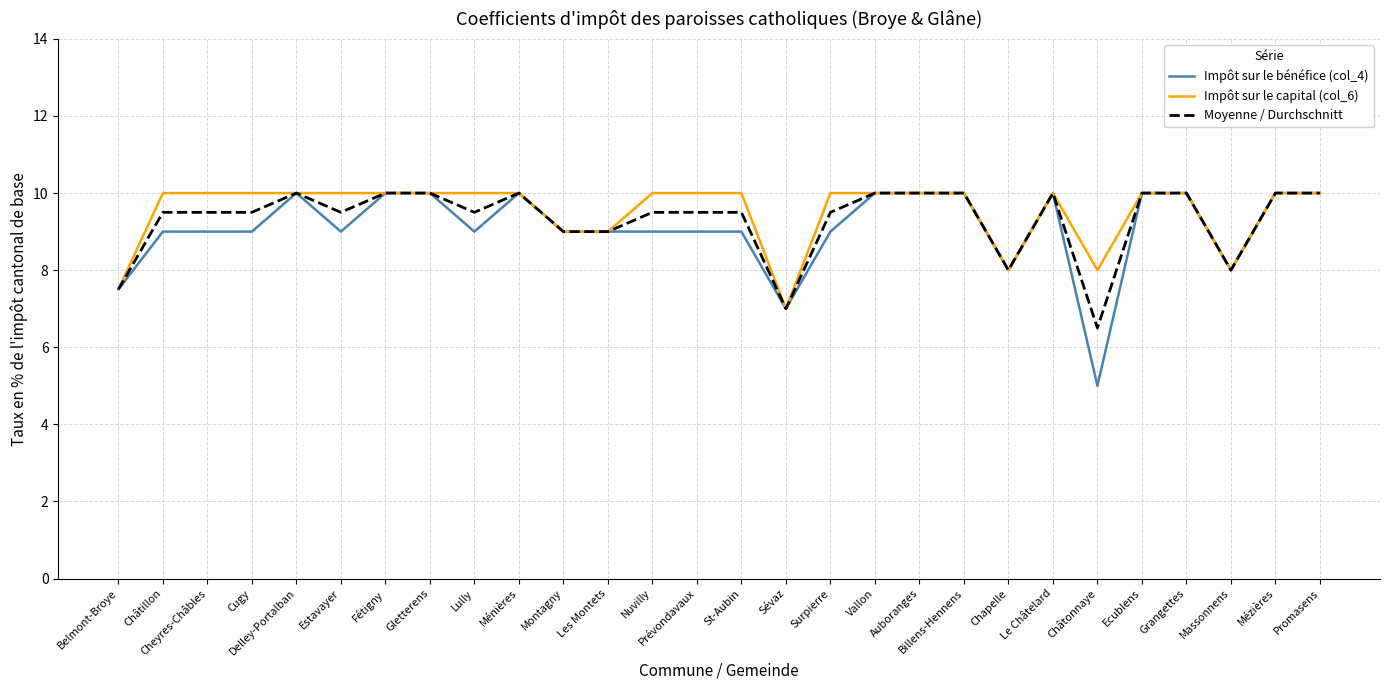

Reading left to right, transcribe all the data shown in this chart.

Impôt sur le bénéfice (col_4): Belmont-Broye=7.5	Châtillon=9.0	Cheyres-Châbles=9.0	Cugy=9.0	Delley-Portalban=10.0	Estavayer=9.0	Fétigny=10.0	Gletterens=10.0	Lully=9.0	Ménières=10.0	Montagny=9.0	Les Montets=9.0	Nuvilly=9.0	Prévondavaux=9.0	St-Aubin=9.0	Sévaz=7.0	Surpierre=9.0	Vallon=10.0	Auboranges=10.0	Billens-Hennens=10.0	Chapelle=8.0	Le Châtelard=10.0	Châtonnaye=5.0	Ecublens=10.0	Grangettes=10.0	Massonnens=8.0	Mézières=10.0	Promasens=10.0
Impôt sur le capital (col_6): Belmont-Broye=7.5	Châtillon=10.0	Cheyres-Châbles=10.0	Cugy=10.0	Delley-Portalban=10.0	Estavayer=10.0	Fétigny=10.0	Gletterens=10.0	Lully=10.0	Ménières=10.0	Montagny=9.0	Les Montets=9.0	Nuvilly=10.0	Prévondavaux=10.0	St-Aubin=10.0	Sévaz=7.0	Surpierre=10.0	Vallon=10.0	Auboranges=10.0	Billens-Hennens=10.0	Chapelle=8.0	Le Châtelard=10.0	Châtonnaye=8.0	Ecublens=10.0	Grangettes=10.0	Massonnens=8.0	Mézières=10.0	Promasens=10.0
Moyenne / Durchschnitt: Belmont-Broye=7.5	Châtillon=9.5	Cheyres-Châbles=9.5	Cugy=9.5	Delley-Portalban=10.0	Estavayer=9.5	Fétigny=10.0	Gletterens=10.0	Lully=9.5	Ménières=10.0	Montagny=9.0	Les Montets=9.0	Nuvilly=9.5	Prévondavaux=9.5	St-Aubin=9.5	Sévaz=7.0	Surpierre=9.5	Vallon=10.0	Auboranges=10.0	Billens-Hennens=10.0	Chapelle=8.0	Le Châtelard=10.0	Châtonnaye=6.5	Ecublens=10.0	Grangettes=10.0	Massonnens=8.0	Mézières=10.0	Promasens=10.0